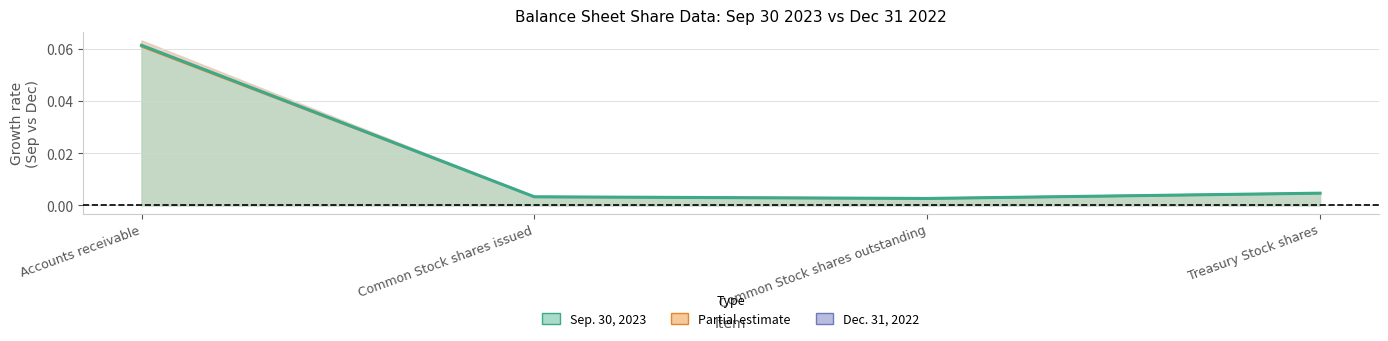

At which label does Partial estimate reach its peak?

Accounts receivable